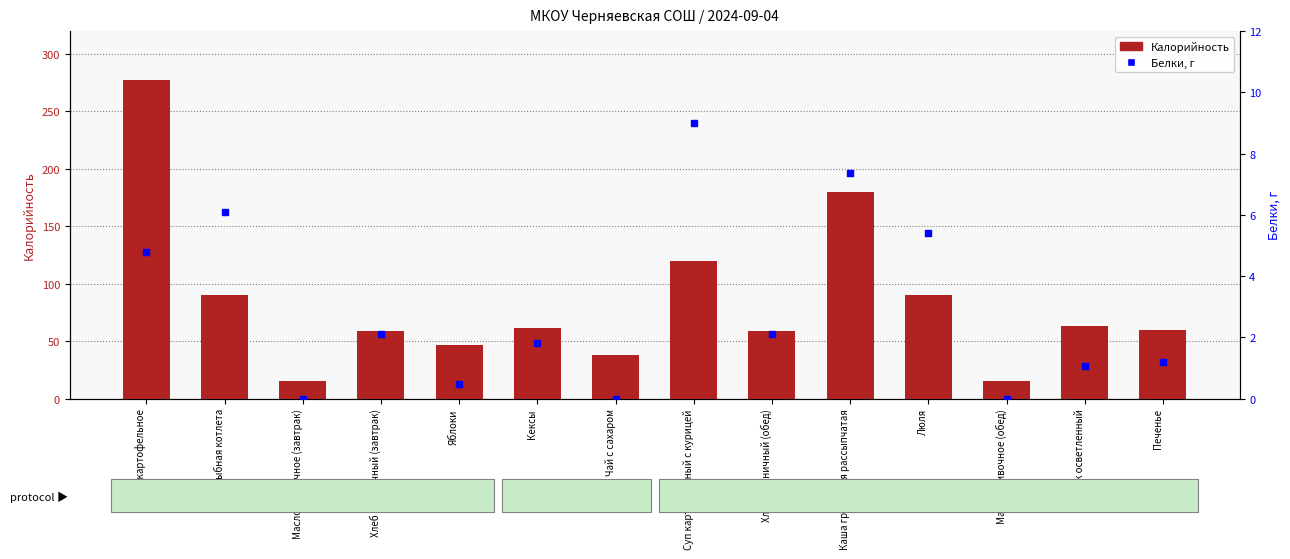

Which series contains the highest Y value?

Калорийность